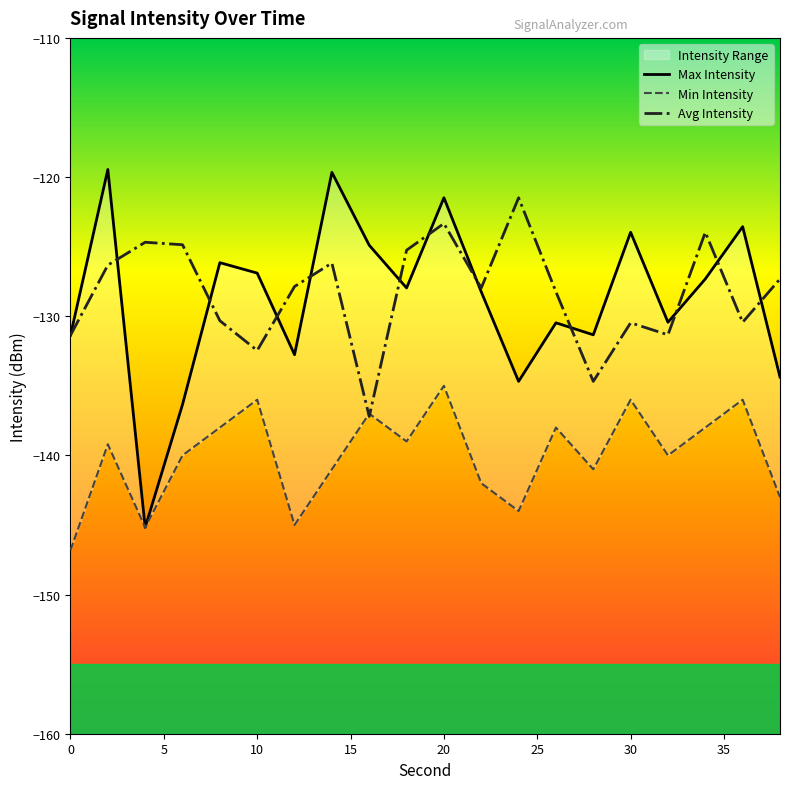

In Avg Intensity, how many points are higher than both neighbors (excluding endpoints)?

6